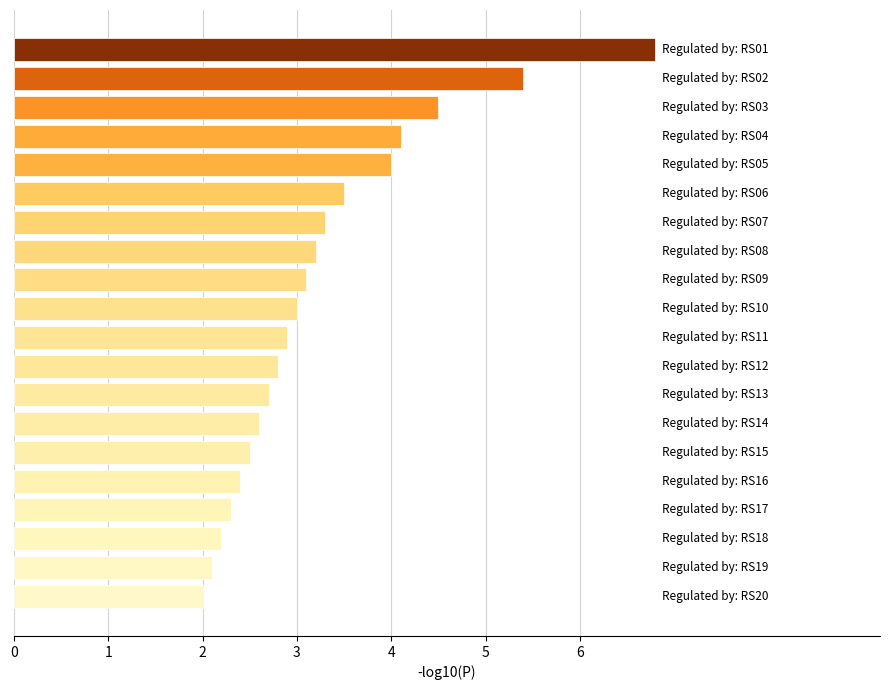

What is the value of the 5th bar from the top?

4.0